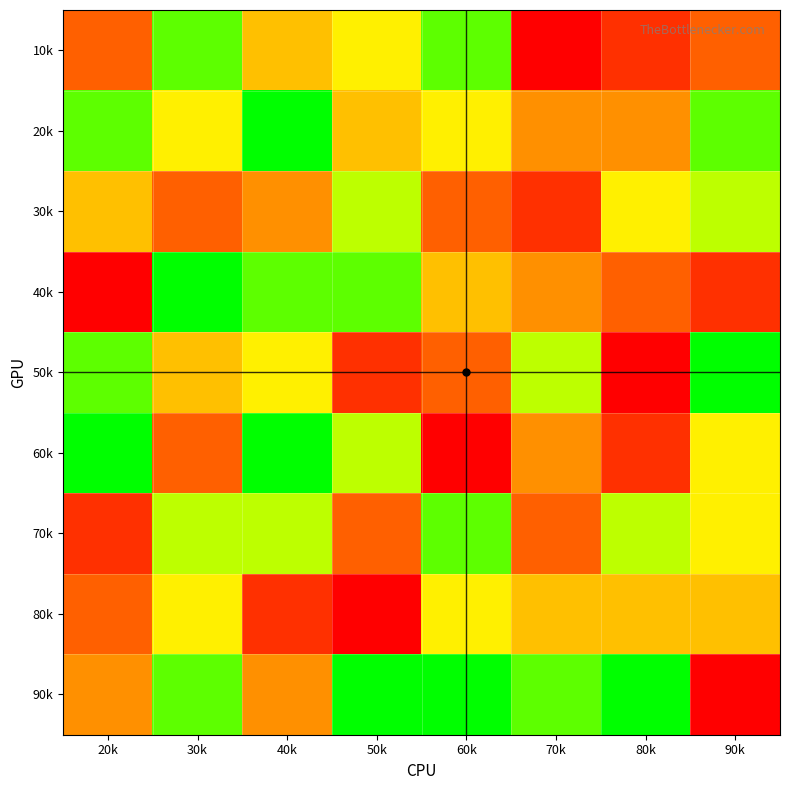

What is the total value across all series at 90k?

47